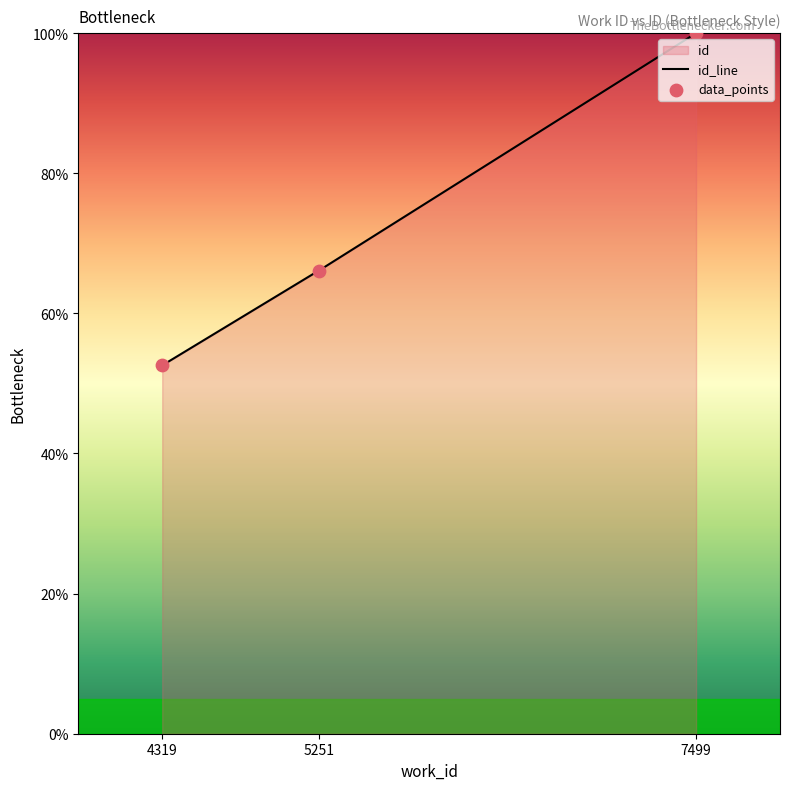

What is the change in value from 5251 to 7499?

+33.9